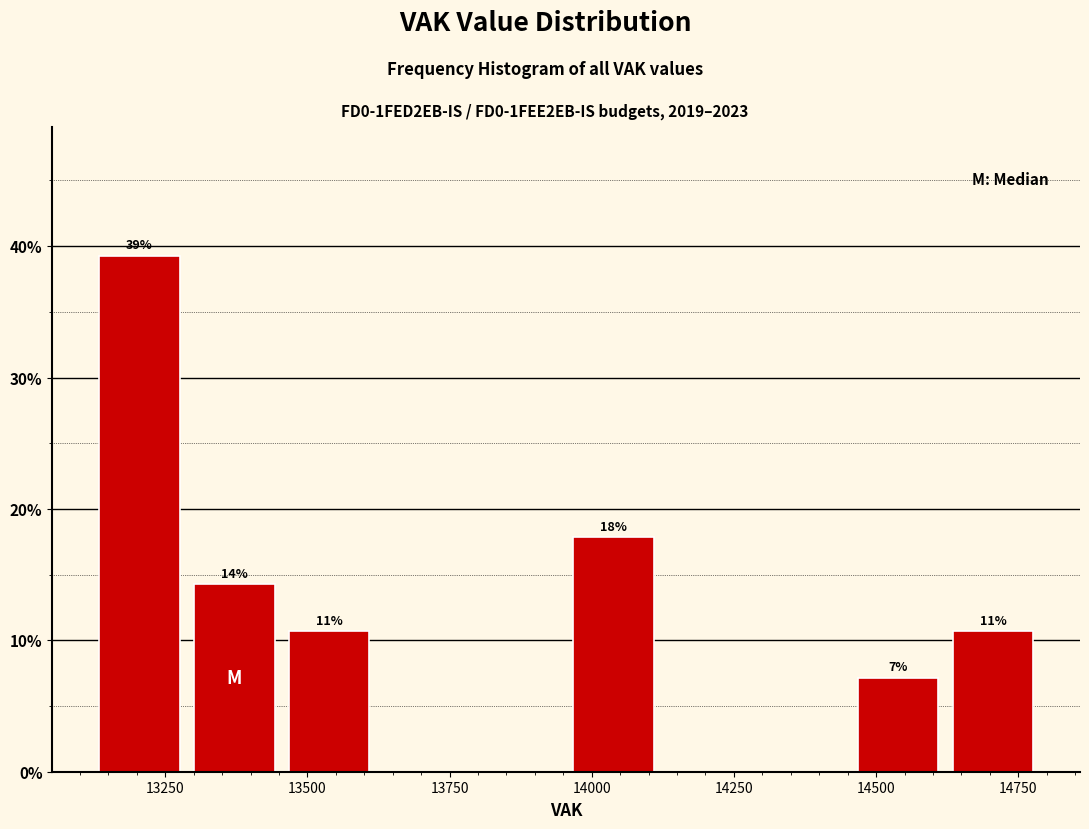

Read against the x-axis, roughly where is the centre of the tallest bar?

13200